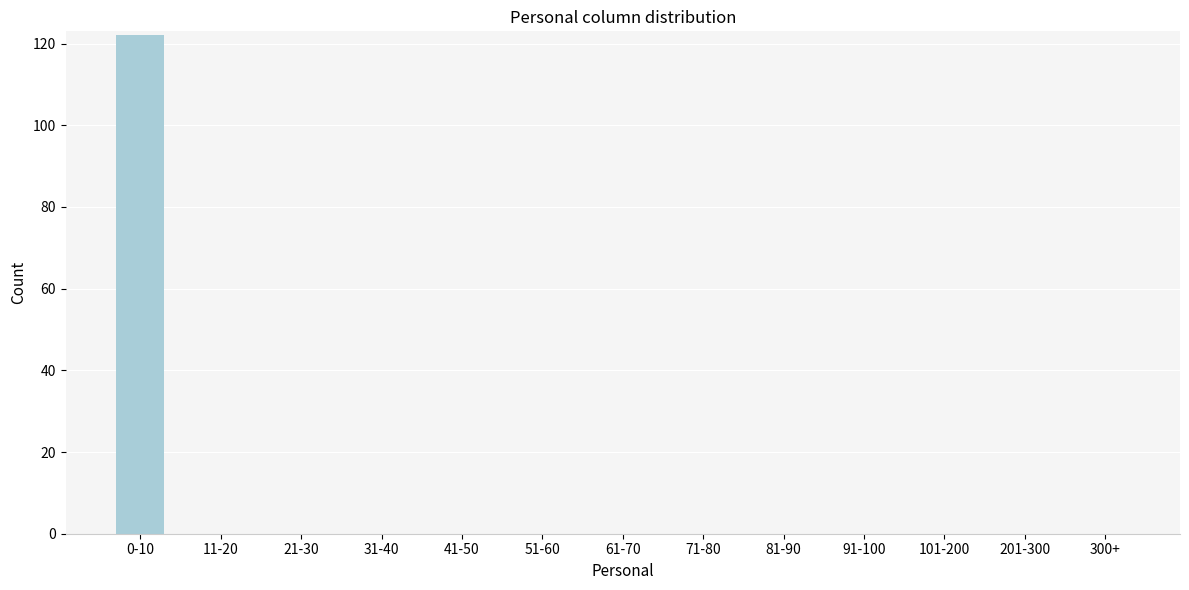

Reading right to left, extract all data points from this chart.

300+=0	201-300=0	101-200=0	91-100=0	81-90=0	71-80=0	61-70=0	51-60=0	41-50=0	31-40=0	21-30=0	11-20=0	0-10=122